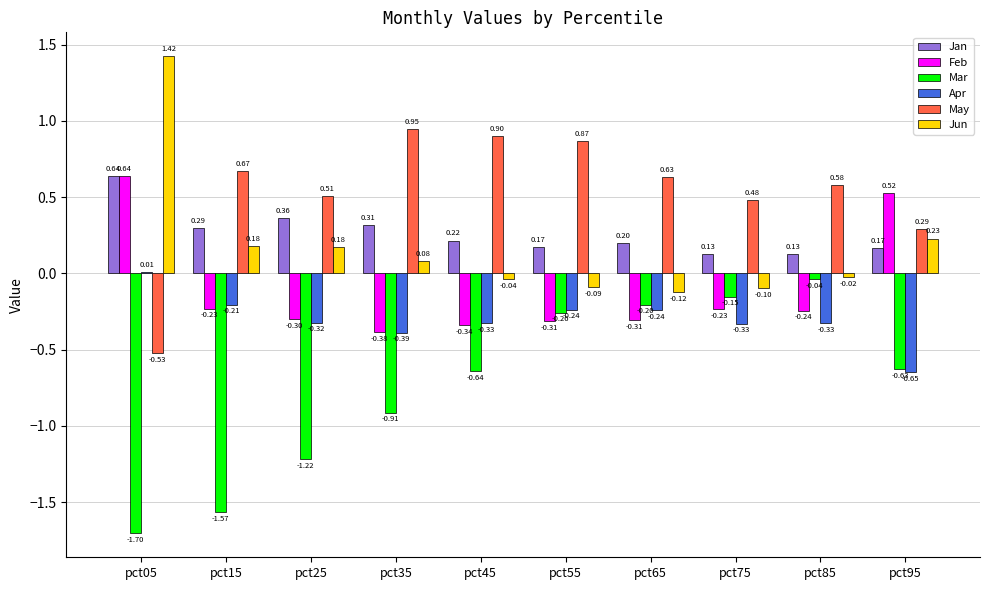

What are all the series names shown in the legend?

Jan, Feb, Mar, Apr, May, Jun